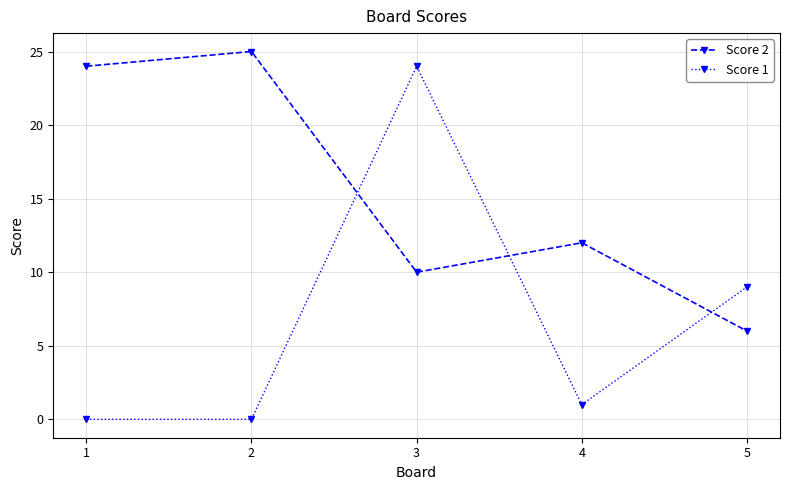

Reading right to left, extract all data points from this chart.

Score 2: 6	12	10	25	24
Score 1: 9	1	24	0	0